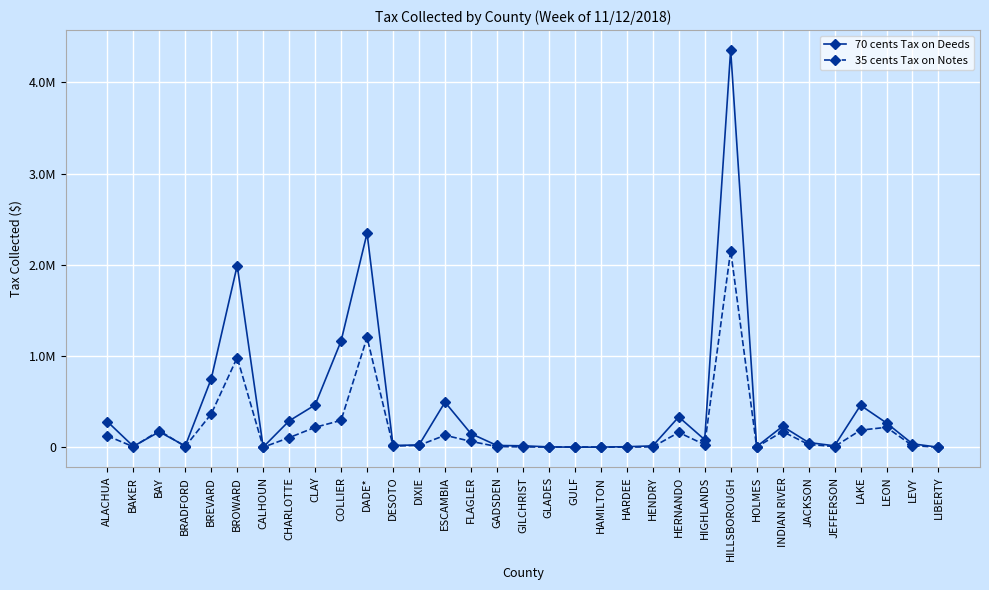

Which series has the largest total across all categories?

70 cents Tax on Deeds